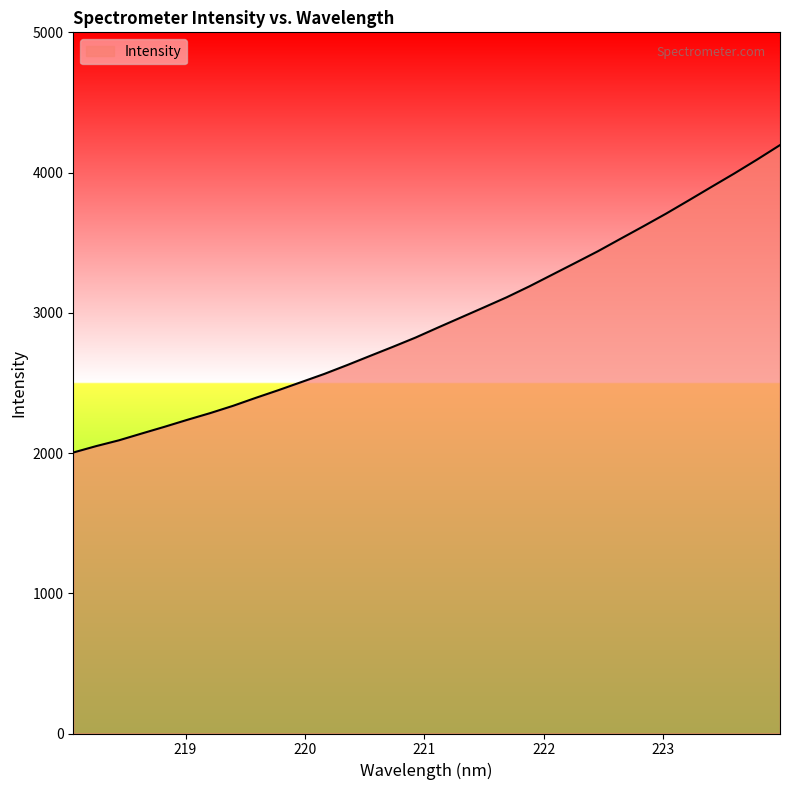

Count the number of values greater than 2895.

16